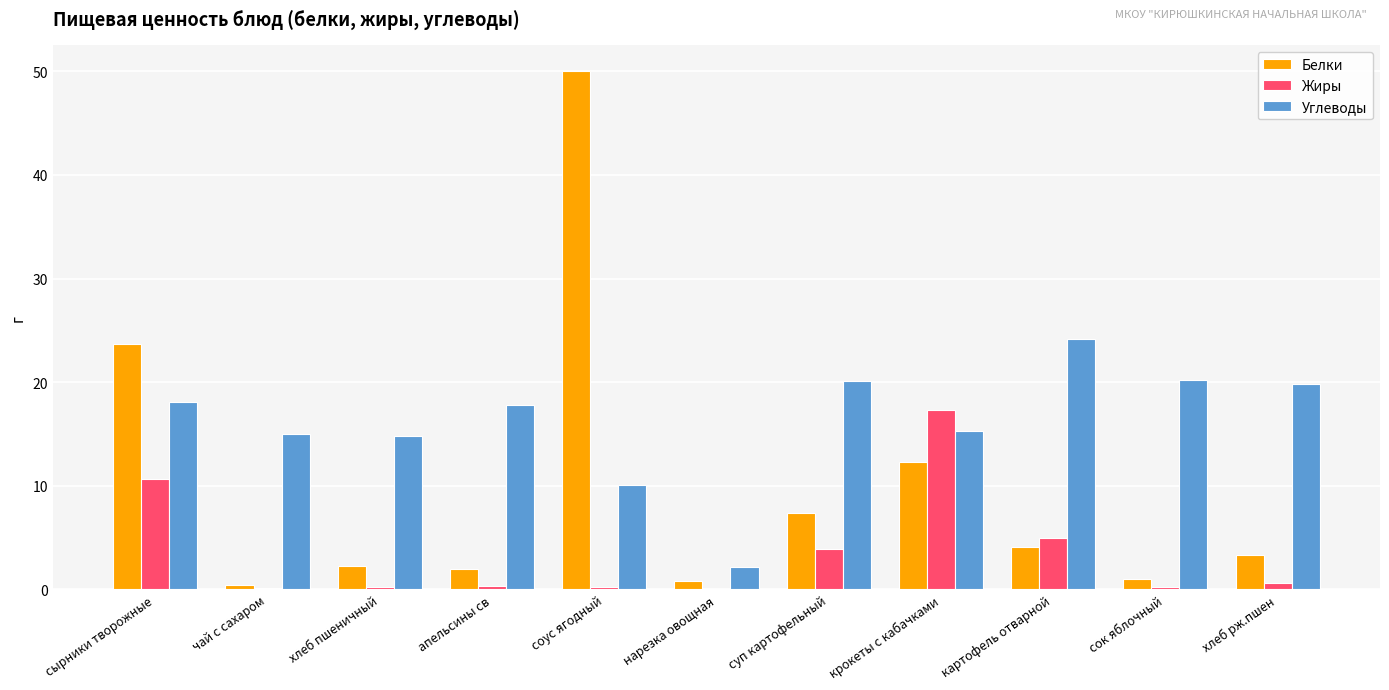

The value of Углеводы at картофель отварной is 35.5. True or false?

False